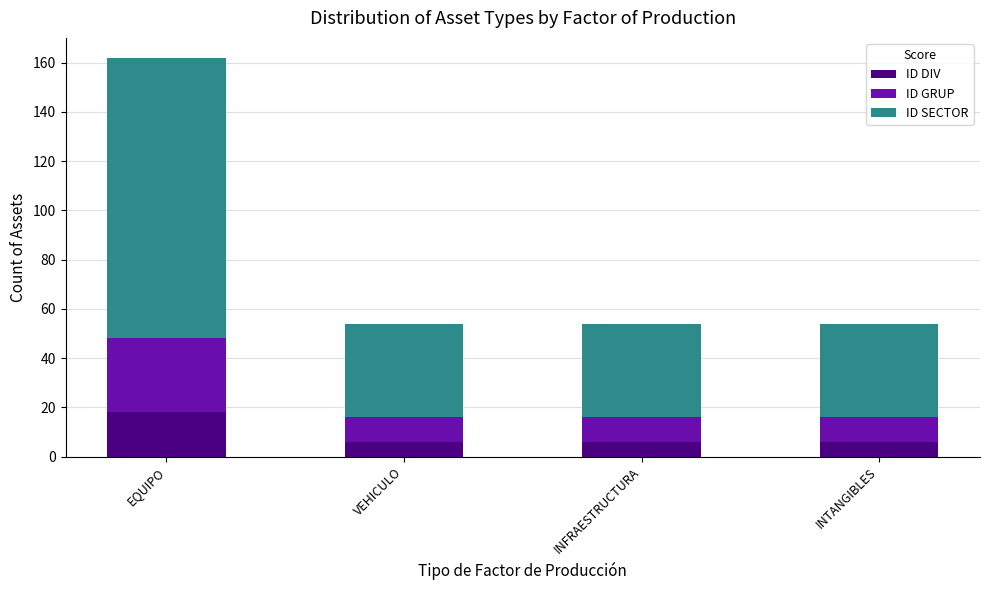

What is the total value across all series at VEHICULO?

54